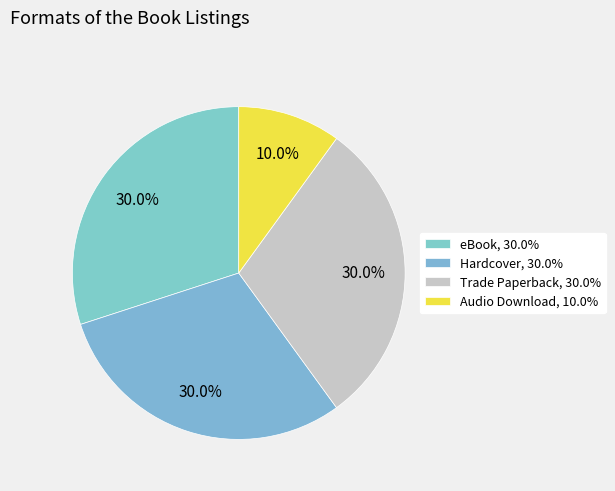

What portion of the pie excludes eBook?

70.0%